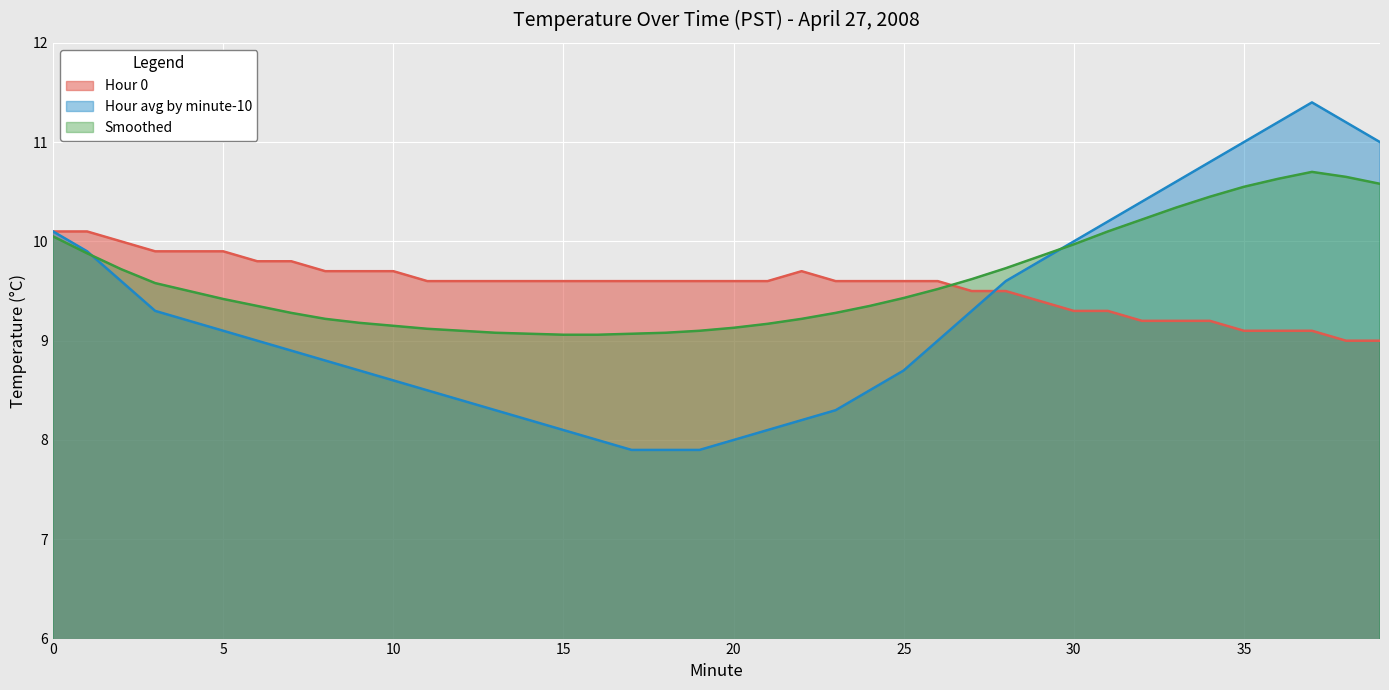

Between which two adjacent categories do Hour avg by minute-10 and Smoothed first intersect?

1 and 2